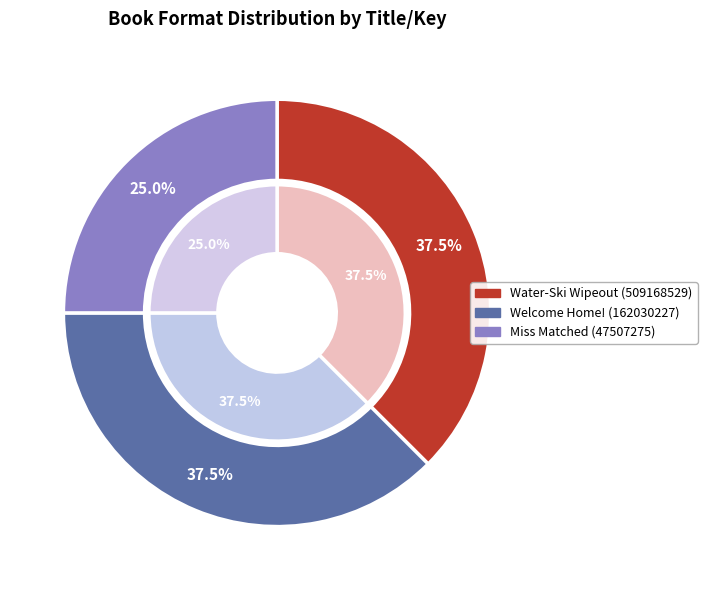

What percentage is the Water-Ski Wipeout (509168529) slice, to the nearest percent?

38%